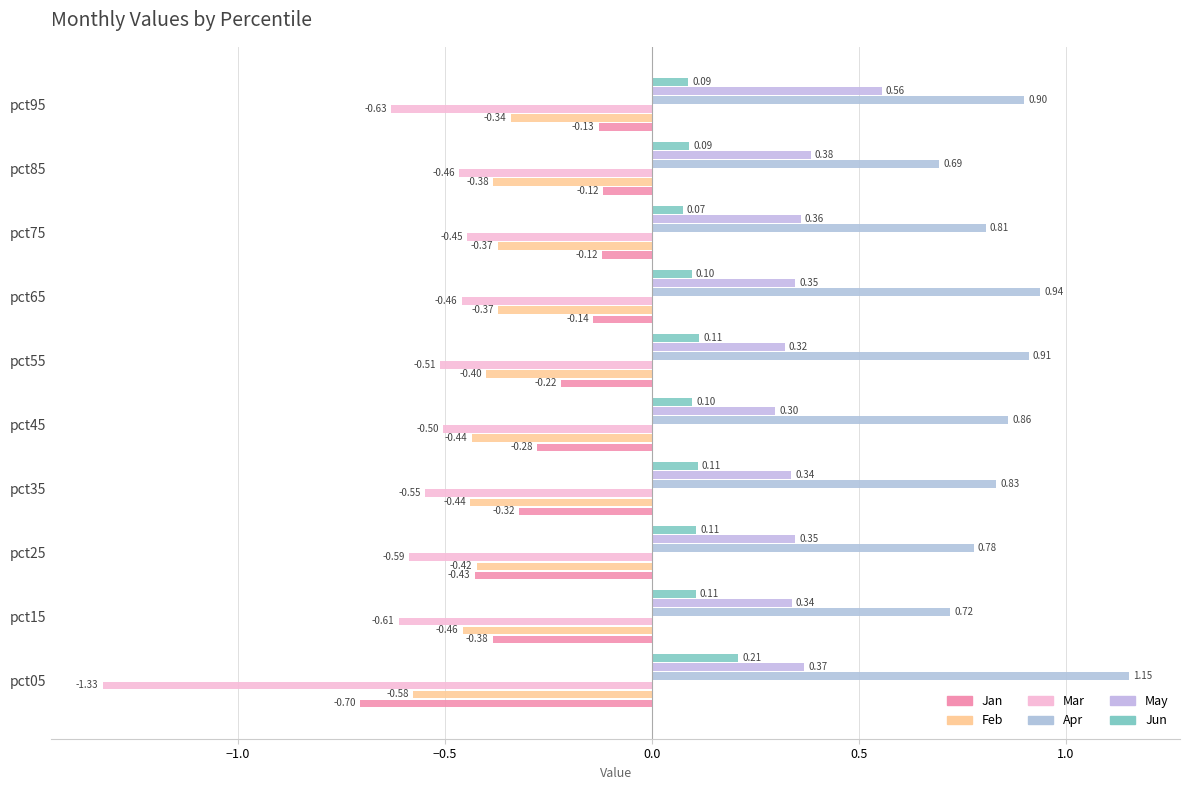

What is the difference between the maximum and second lowest values in the Apr series?

0.4